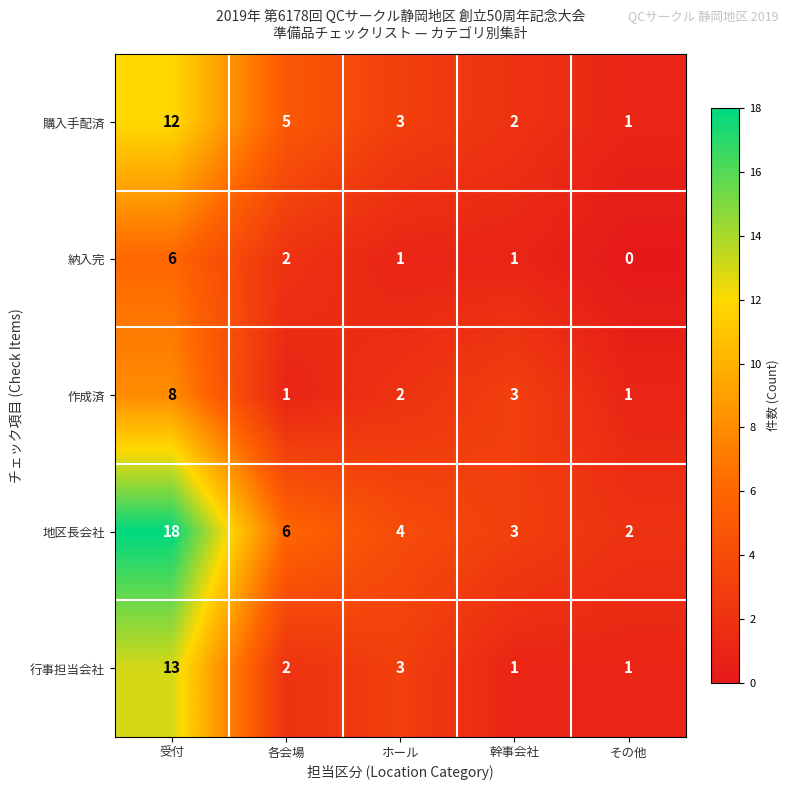

Which series has the widest spread of values?

地区長会社